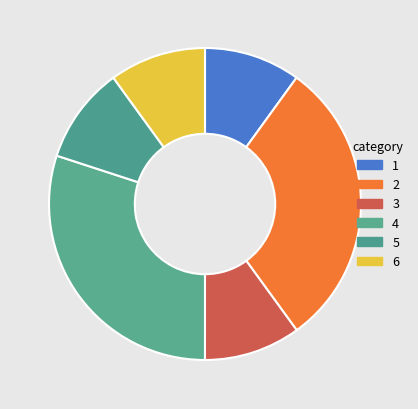

Count the number of slices in the pie.

6